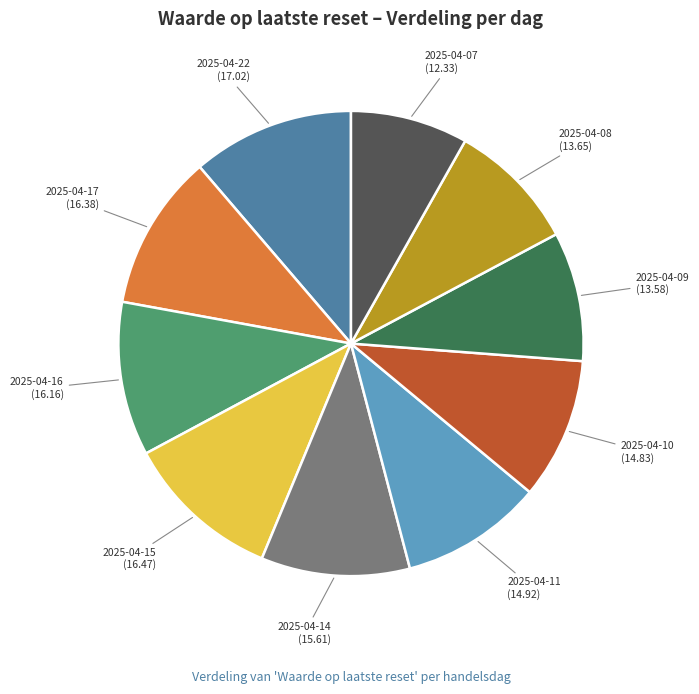

Do 2025-04-11 (14.92) and 2025-04-09 (13.58) together represent more than half of the pie?

No